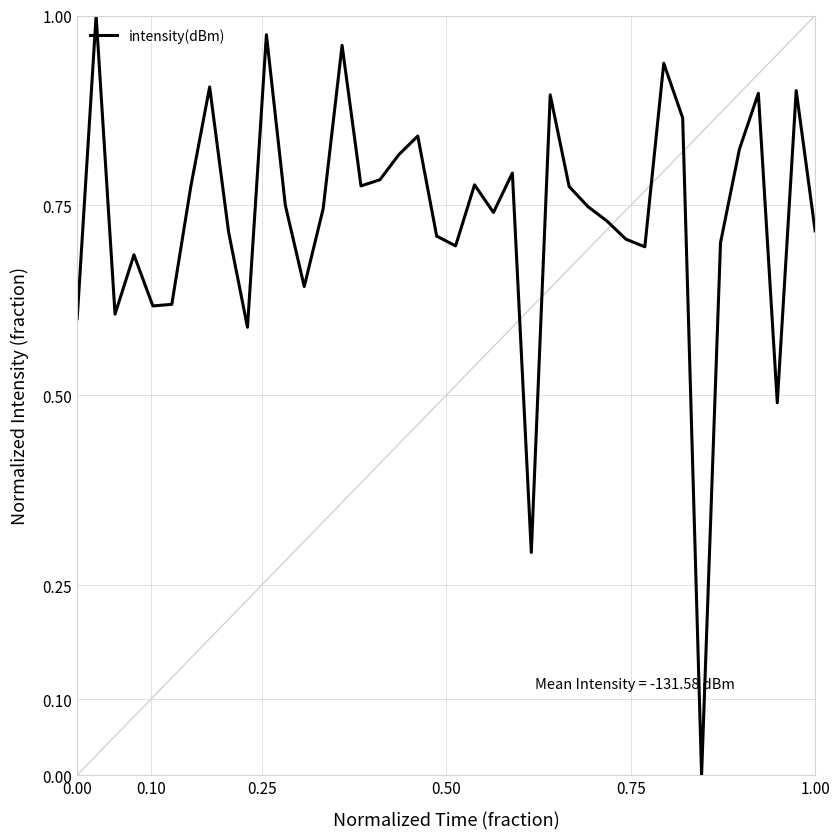

How many categories are shown in the chart?

40